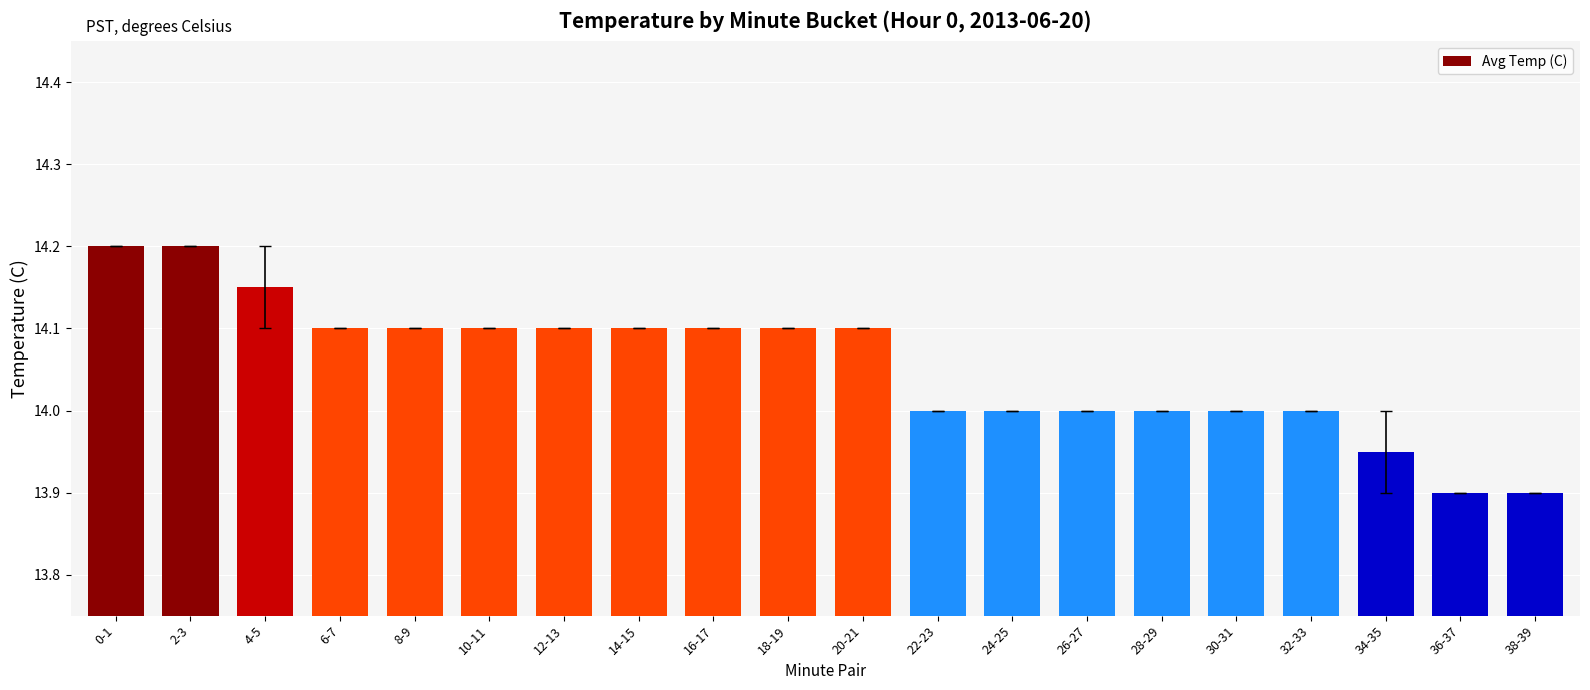

What is the maximum value shown in the chart?

14.2